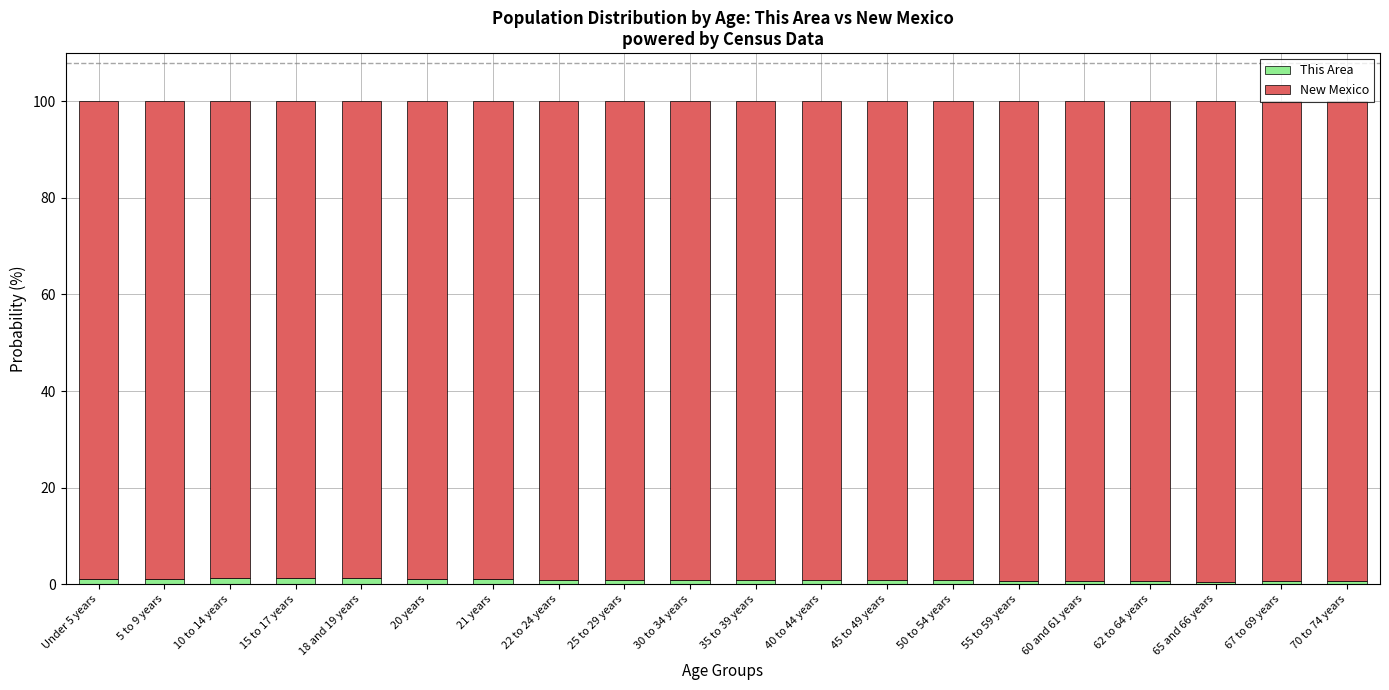

What is the sum of all This Area values?

17.7